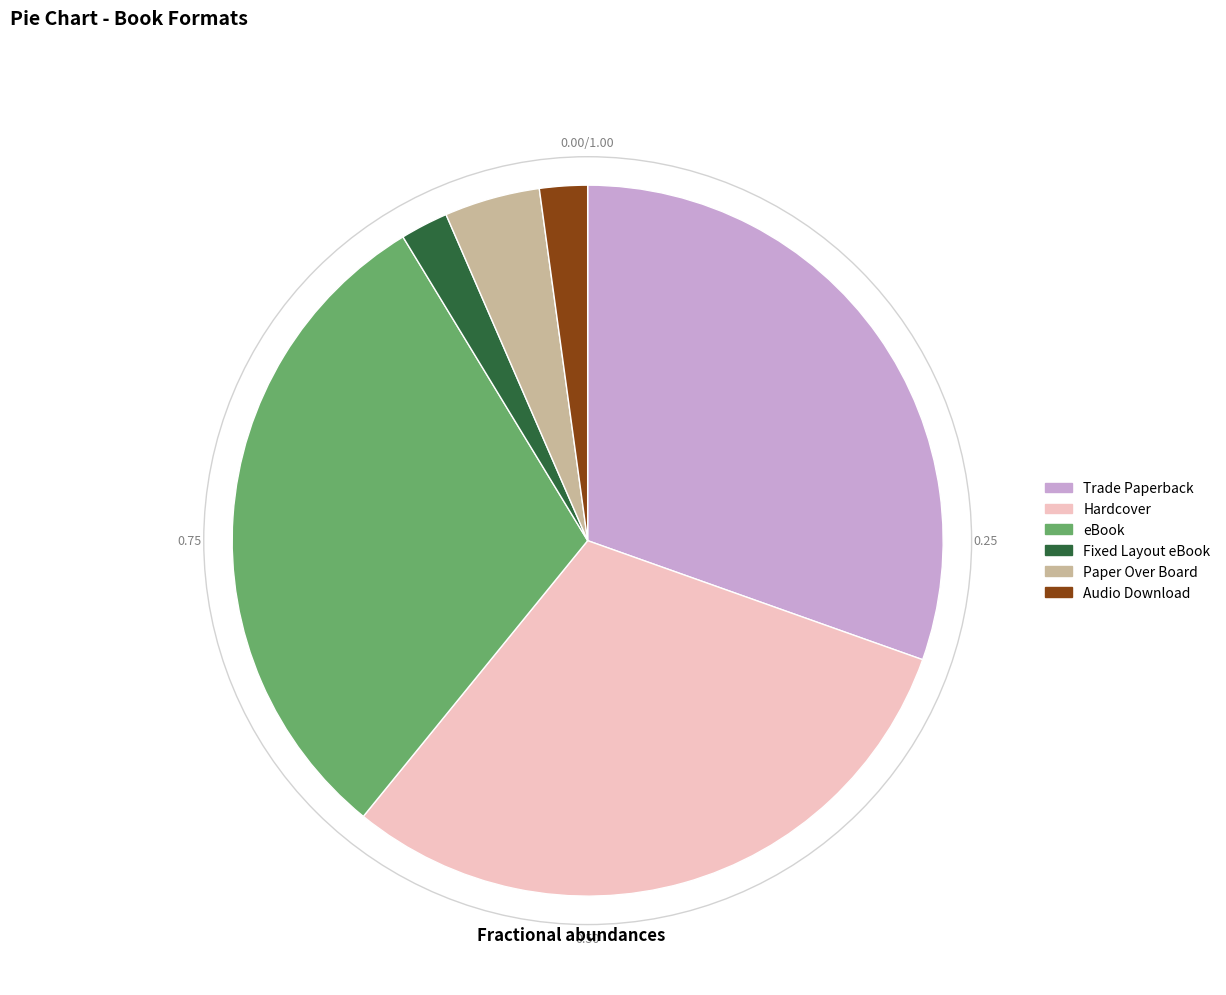

True or false: Trade Paperback accounts for 37% of the total.

False